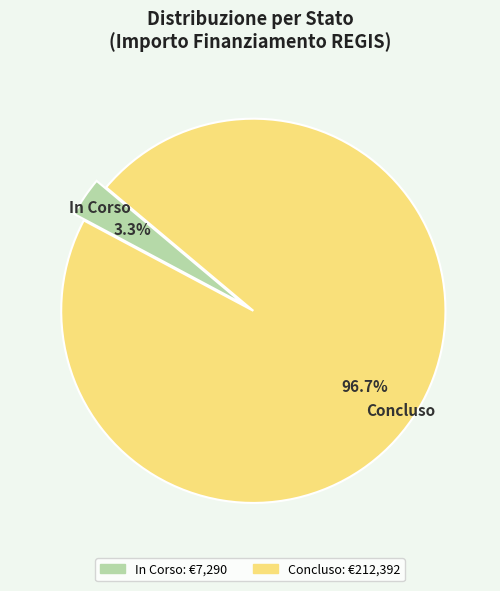

Combined, do In Corso and Concluso account for over 50%?

Yes